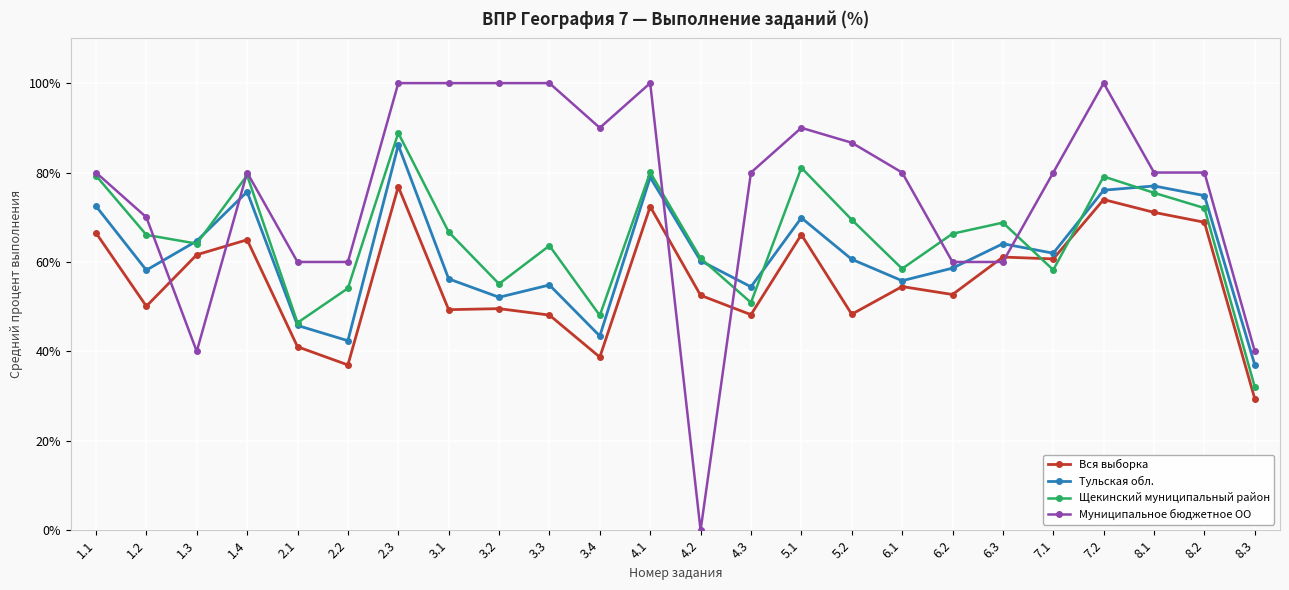

At which category does Тульская обл. reach its first local valley?

1.2